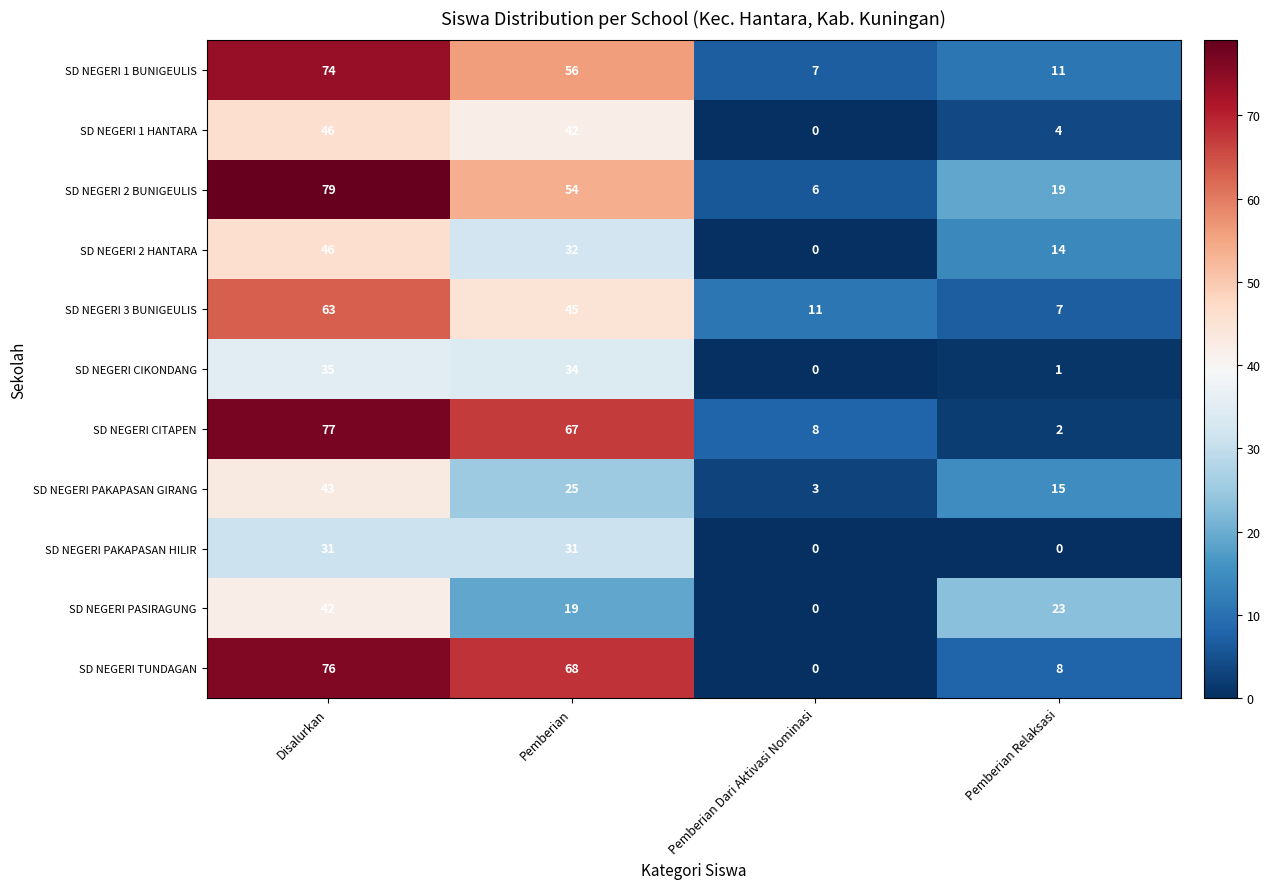

Count the number of data series in this chart.

11